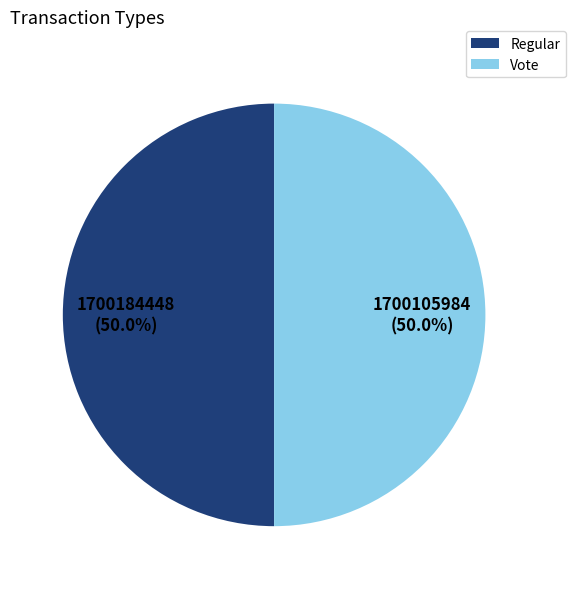

What portion of the pie excludes Vote?

50.0%